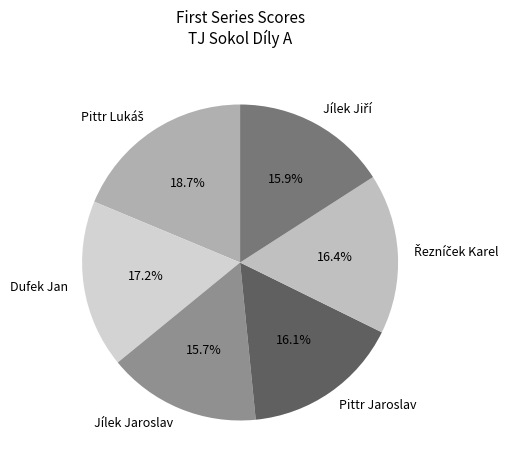

Is there any slice that represents more than half of the pie?

No